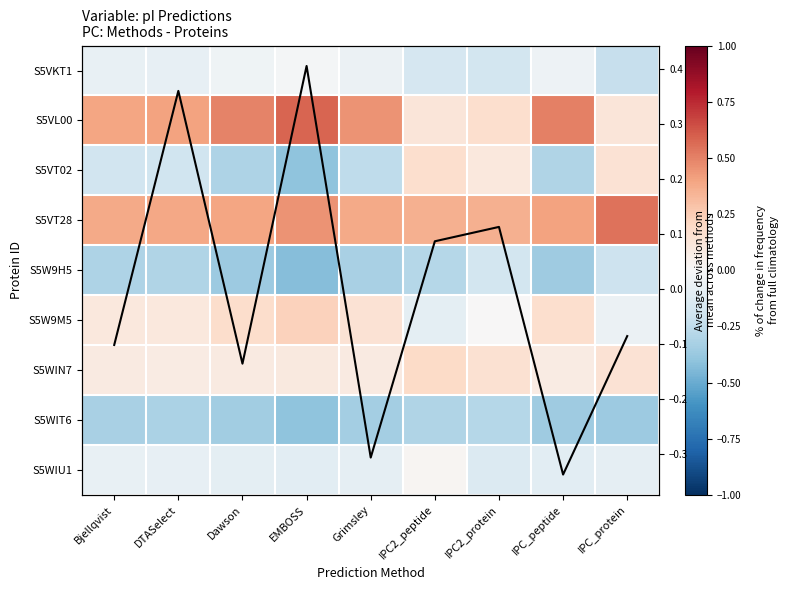

What is the smallest value displayed?

-0.4